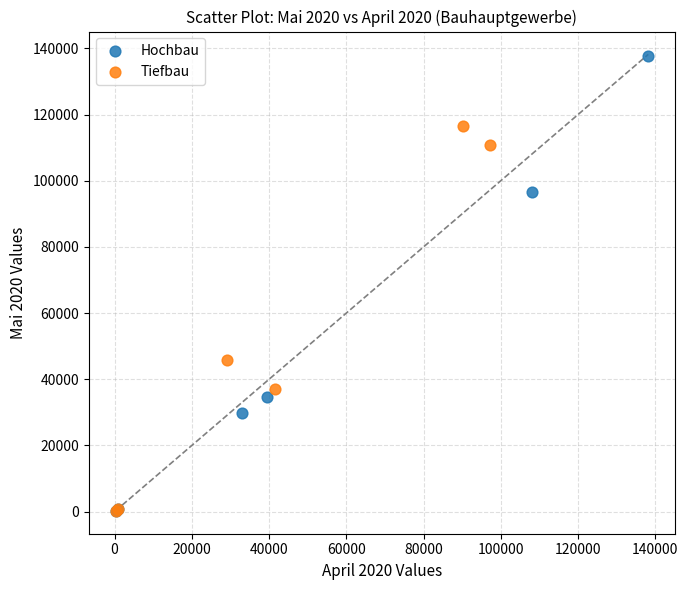

Which series has the widest spread of Y values?

Hochbau